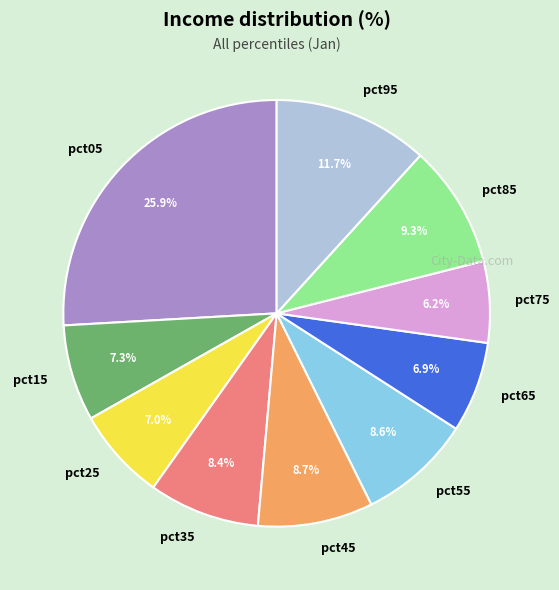

Does pct65 represent more than half of the total?

No